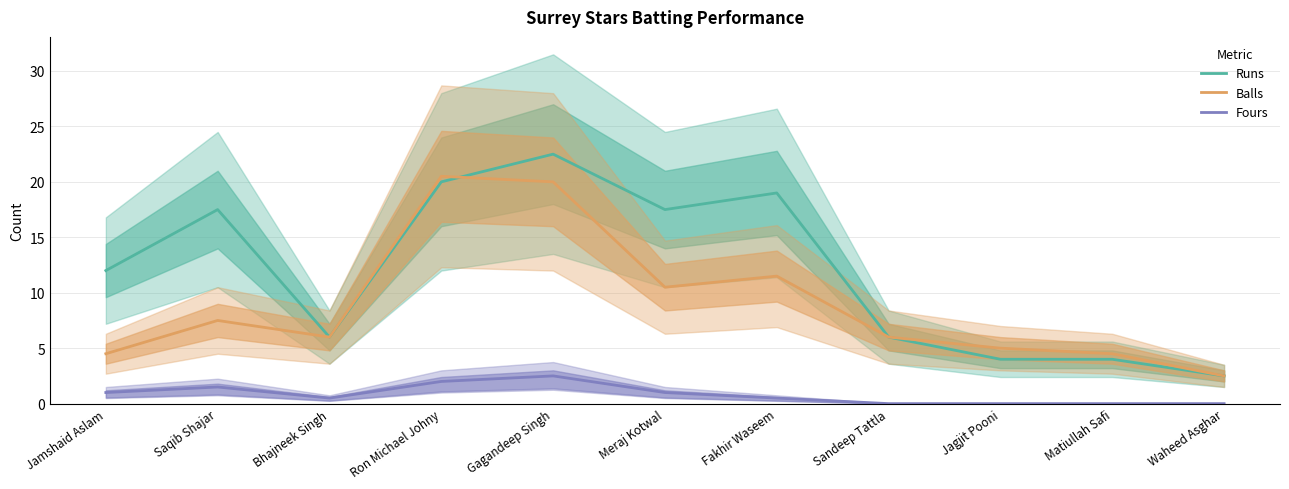

Count the number of data series in this chart.

3